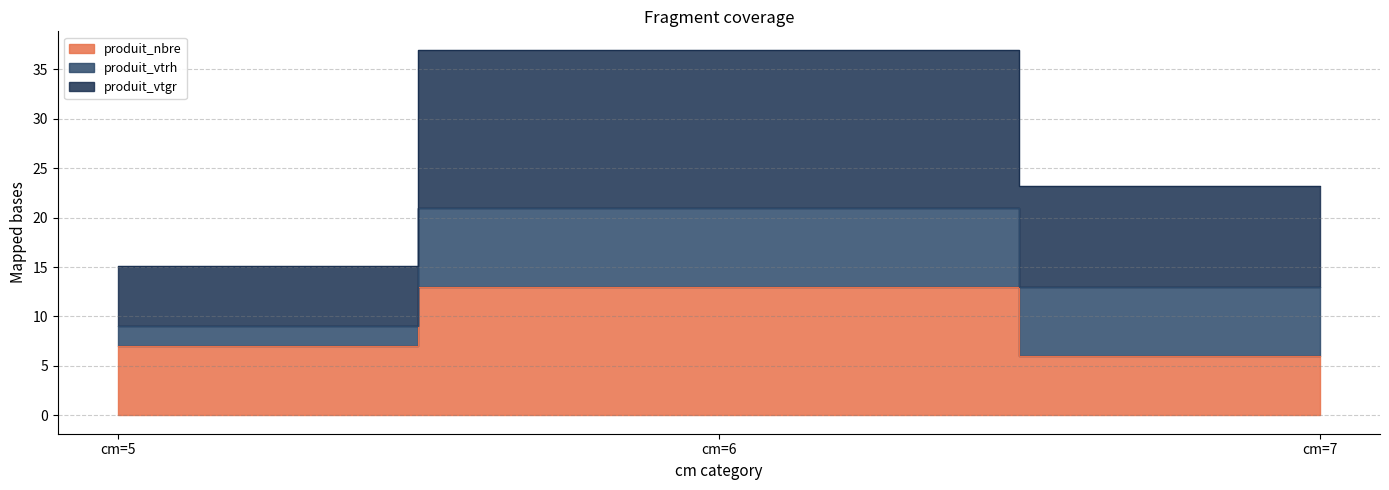

What is the average value of the produit_nbre series?

8.7